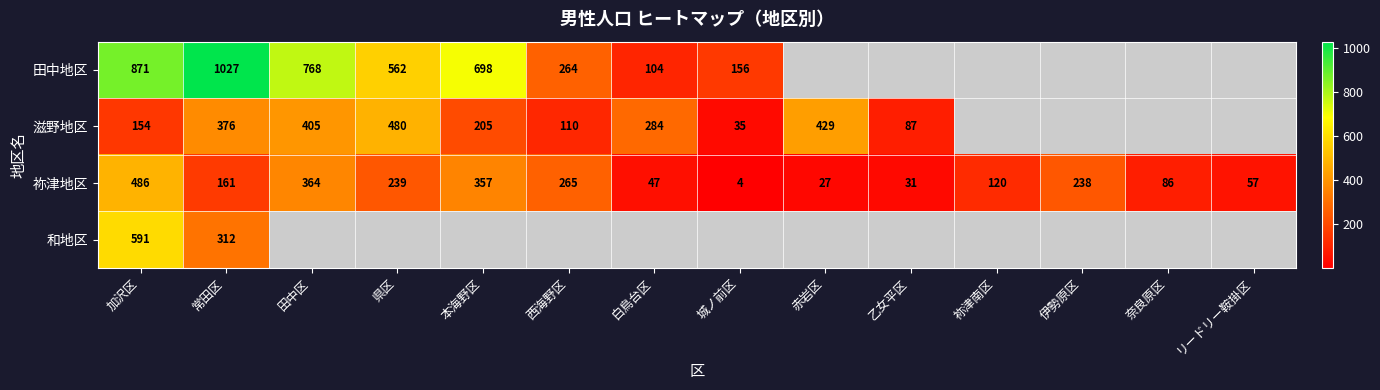

True or false: 和地区 has a value of 230 at 加沢区.

False